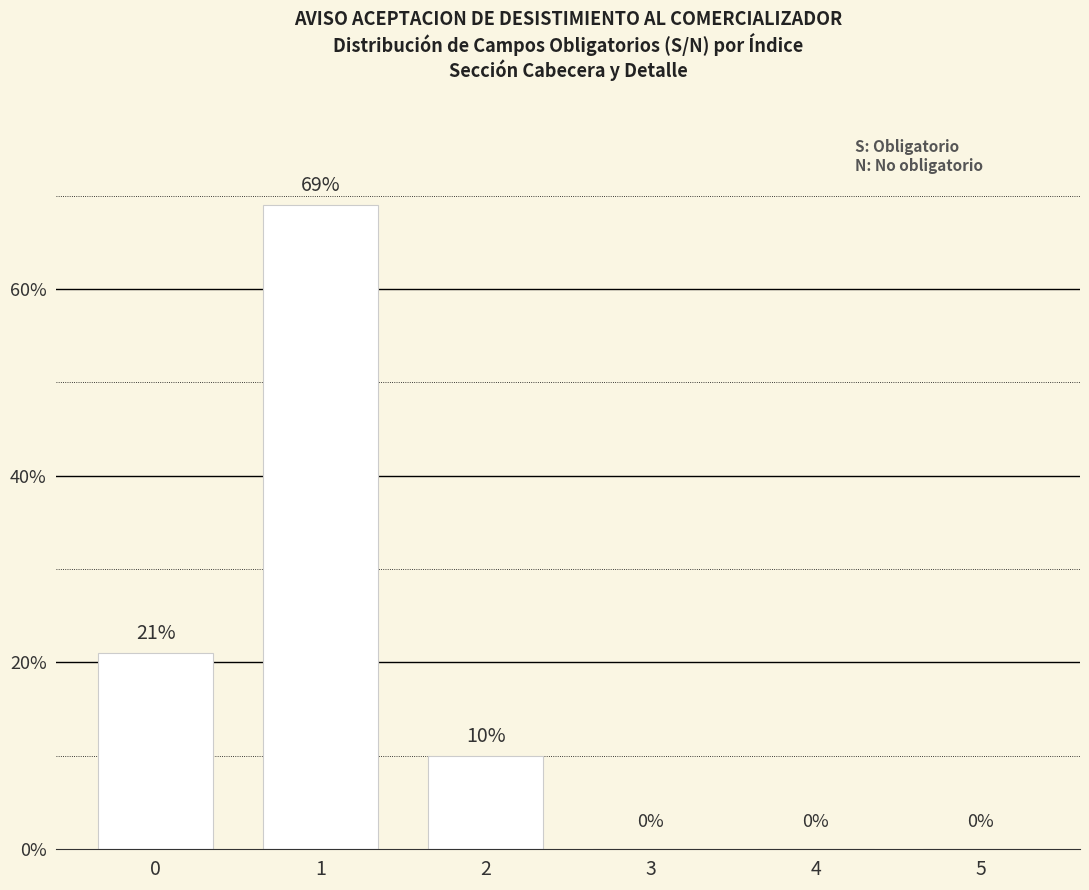

What is the change in value from 1 to 3?

-69